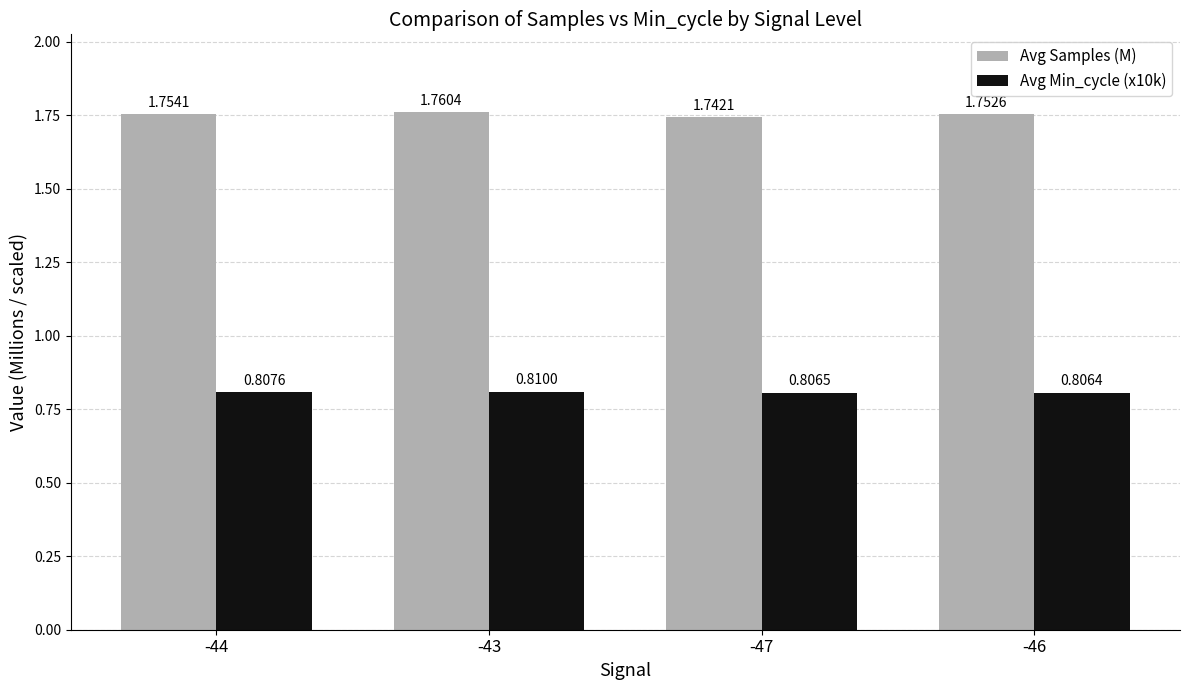

What is the sum of all Avg Min_cycle (x10k) values?

3.2